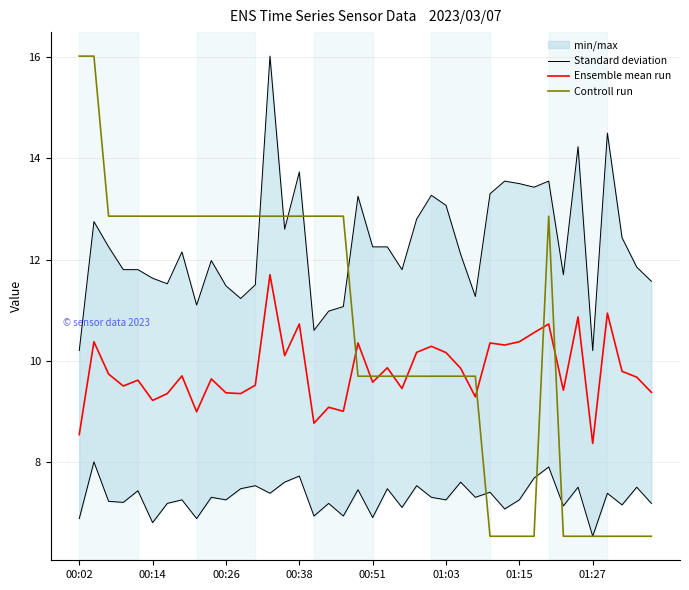

What is the minimum value for Controll run?

6.5